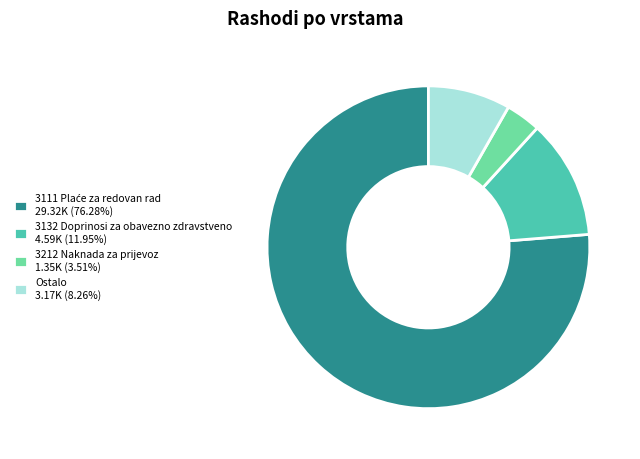

Is there any slice that represents more than half of the pie?

Yes